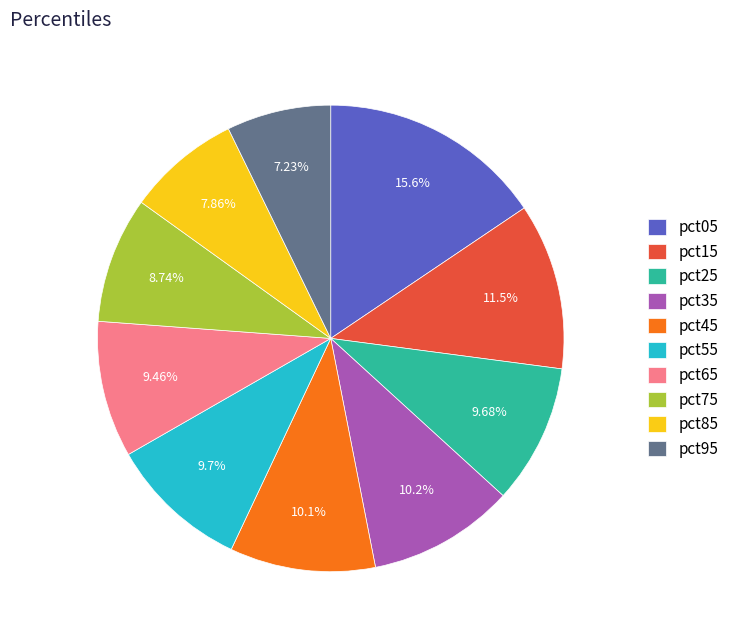

Is the sum of pct25 and pct45 greater than half?

No